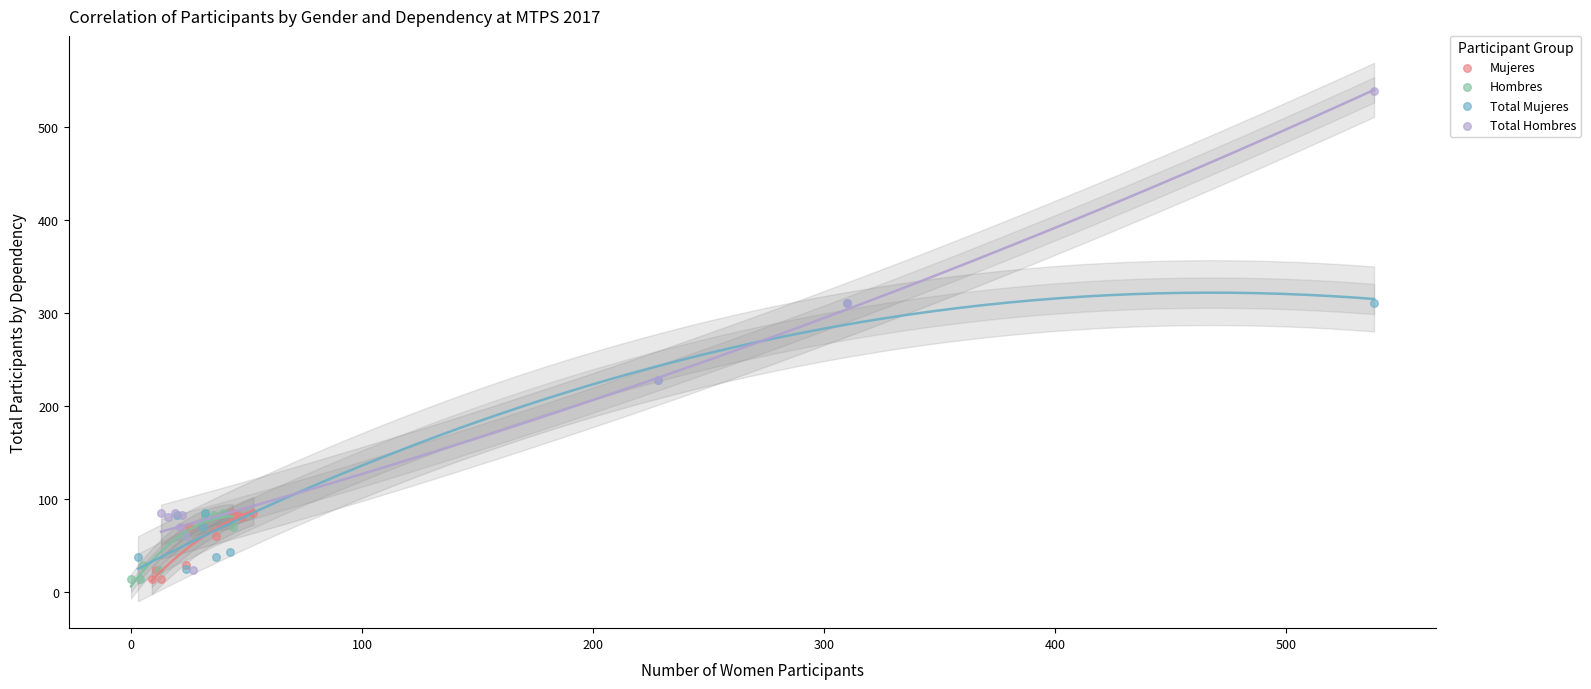

Which series has the largest Y range (max minus min)?

Total Hombres